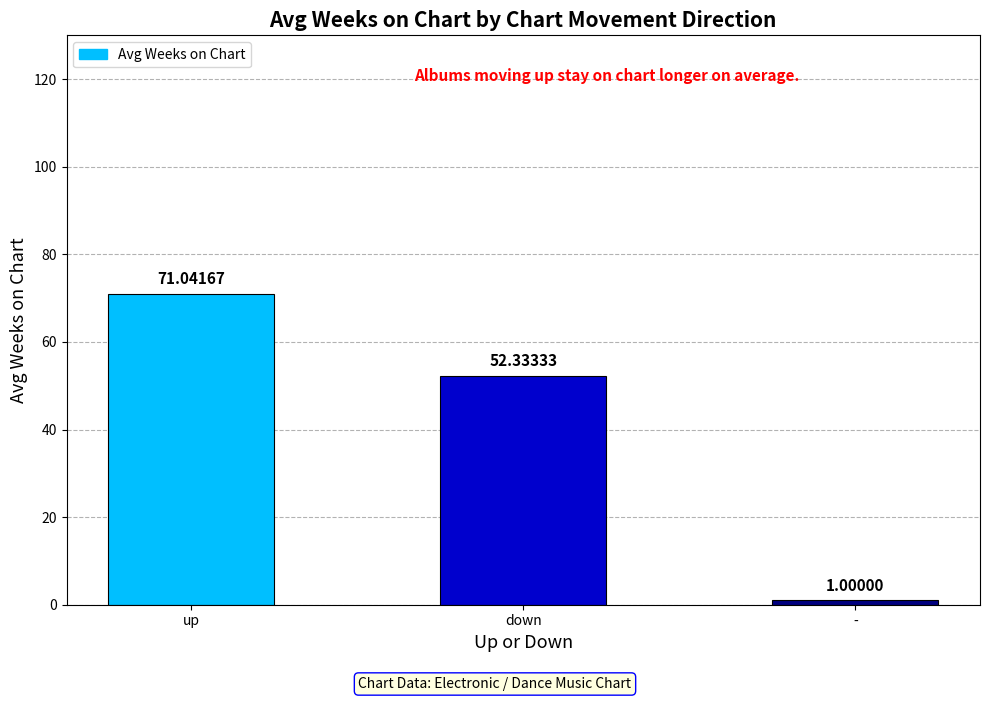

What is the label of the 3rd bar from the right?

up